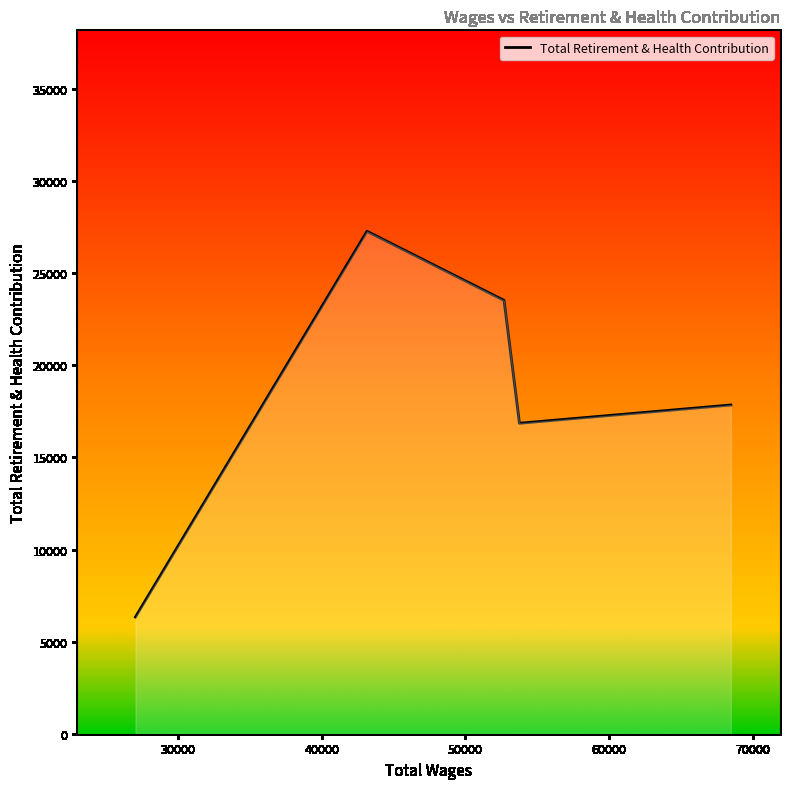

What is the maximum value shown in the chart?

27282